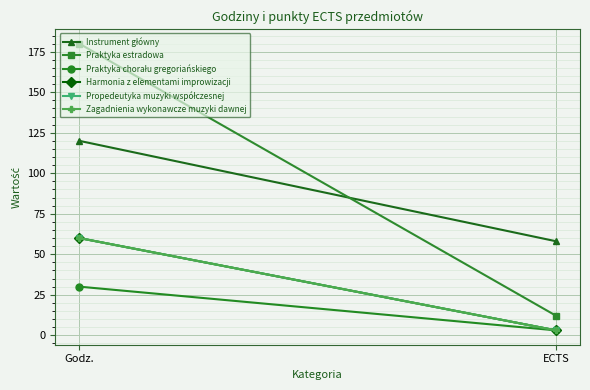

Between Godz. and ECTS, which series saw the biggest shift?

Praktyka estradowa